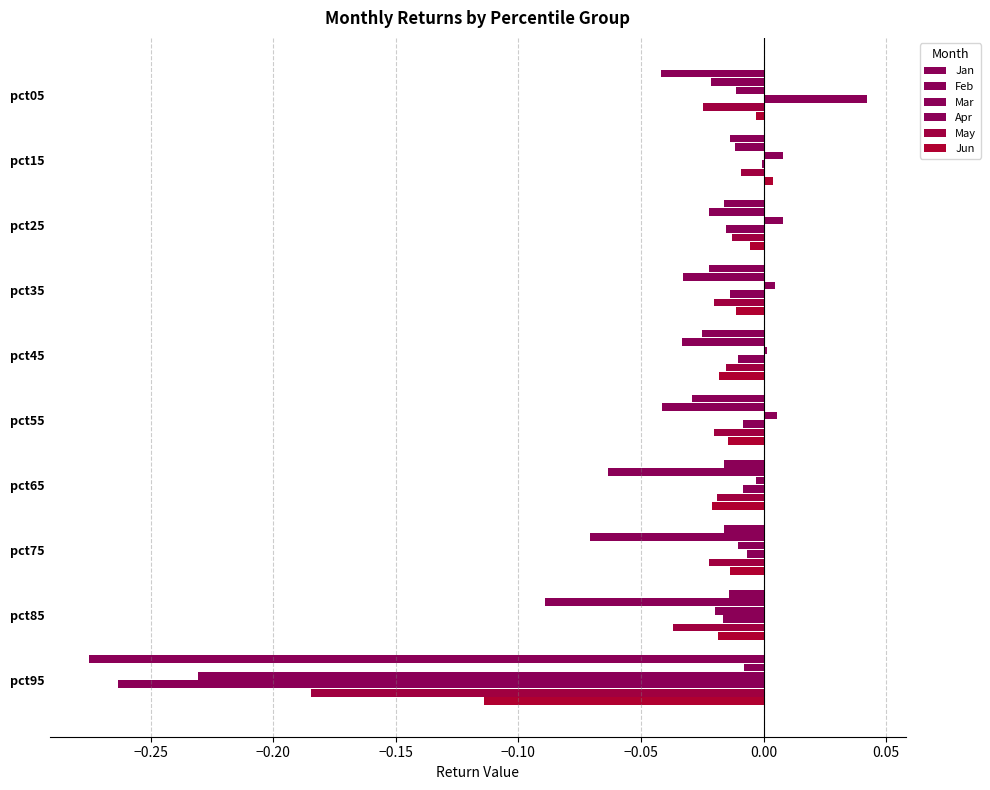

What is the smallest value displayed?

-0.3